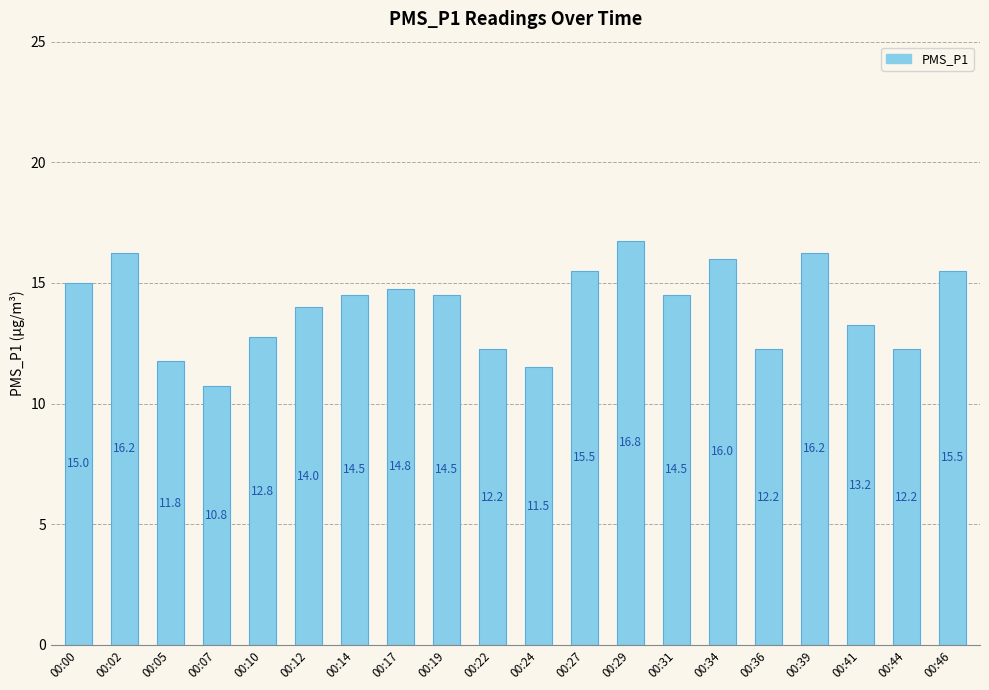

How many series are shown in this chart?

1